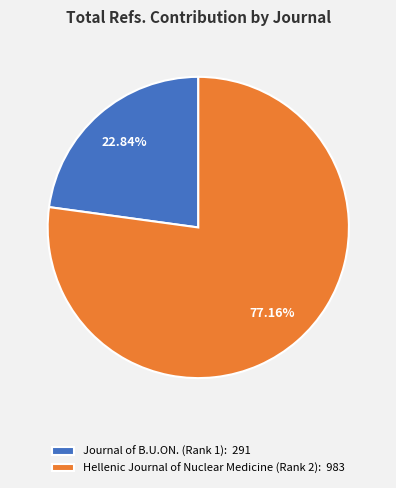

To the nearest percent, what is the difference between the largest and smallest slice percentages?

54%